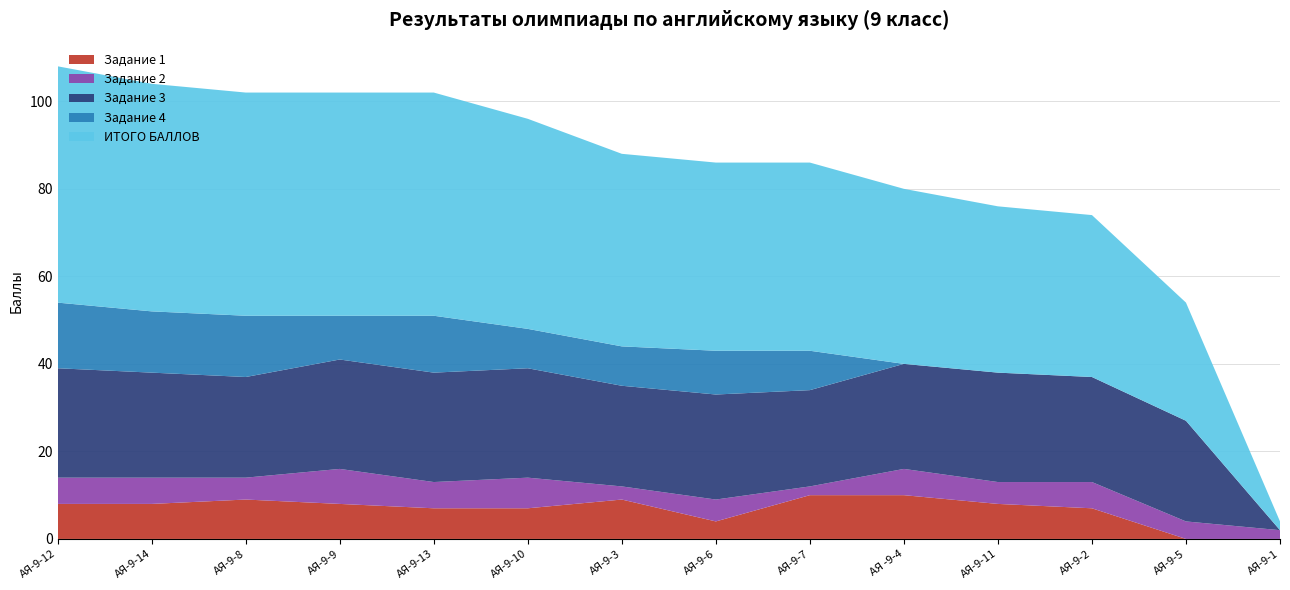

Reading left to right, list all the values displayed in this chart.

Задание 1: АЯ-9-12=8	АЯ-9-14=8	АЯ-9-8=9	АЯ-9-9=8	АЯ-9-13=7	АЯ-9-10=7	АЯ-9-3=9	АЯ-9-6=4	АЯ-9-7=10	АЯ -9-4=10	АЯ-9-11=8	АЯ-9-2=7	АЯ-9-5=0	АЯ-9-1=0
Задание 2: АЯ-9-12=6	АЯ-9-14=6	АЯ-9-8=5	АЯ-9-9=8	АЯ-9-13=6	АЯ-9-10=7	АЯ-9-3=3	АЯ-9-6=5	АЯ-9-7=2	АЯ -9-4=6	АЯ-9-11=5	АЯ-9-2=6	АЯ-9-5=4	АЯ-9-1=2
Задание 3: АЯ-9-12=25	АЯ-9-14=24	АЯ-9-8=23	АЯ-9-9=25	АЯ-9-13=25	АЯ-9-10=25	АЯ-9-3=23	АЯ-9-6=24	АЯ-9-7=22	АЯ -9-4=24	АЯ-9-11=25	АЯ-9-2=24	АЯ-9-5=23	АЯ-9-1=0
Задание 4: АЯ-9-12=15	АЯ-9-14=14	АЯ-9-8=14	АЯ-9-9=10	АЯ-9-13=13	АЯ-9-10=9	АЯ-9-3=9	АЯ-9-6=10	АЯ-9-7=9	АЯ -9-4=0	АЯ-9-11=0	АЯ-9-2=0	АЯ-9-5=0	АЯ-9-1=0
ИТОГО БАЛЛОВ: АЯ-9-12=54	АЯ-9-14=52	АЯ-9-8=51	АЯ-9-9=51	АЯ-9-13=51	АЯ-9-10=48	АЯ-9-3=44	АЯ-9-6=43	АЯ-9-7=43	АЯ -9-4=40	АЯ-9-11=38	АЯ-9-2=37	АЯ-9-5=27	АЯ-9-1=2